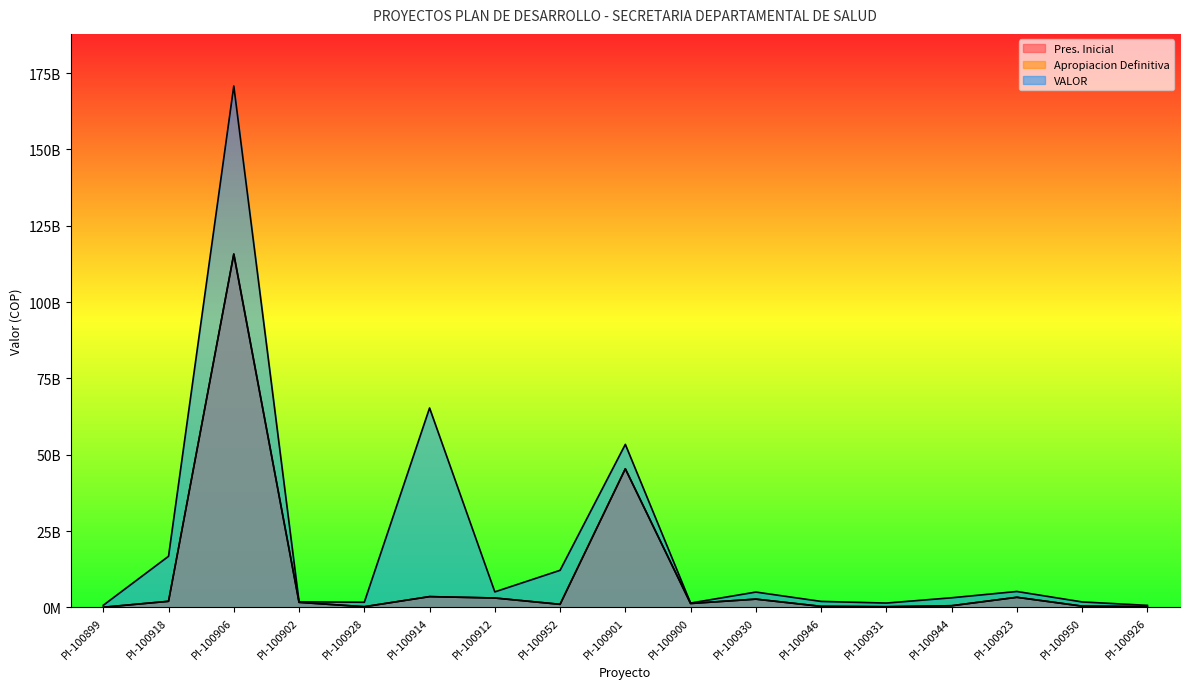

True or false: Apropiacion Definitiva has more than 2 interior local peaks.

True